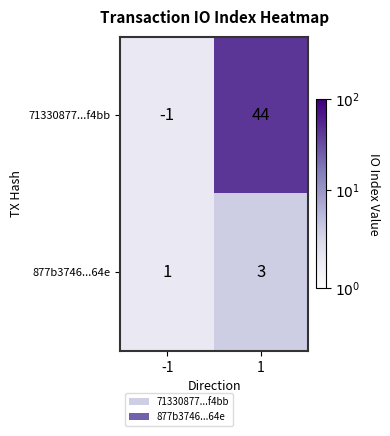

Which label corresponds to the largest value in the chart?

1